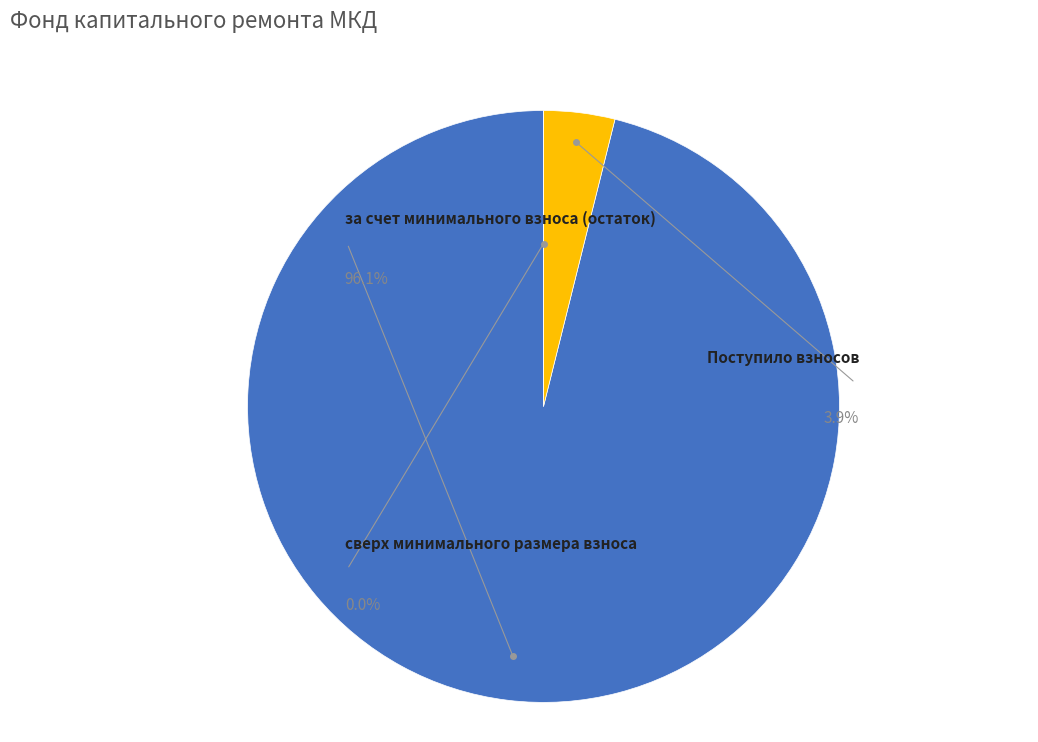

Is the sum of сверх минимального размера взноса and Поступило взносов greater than half?

No